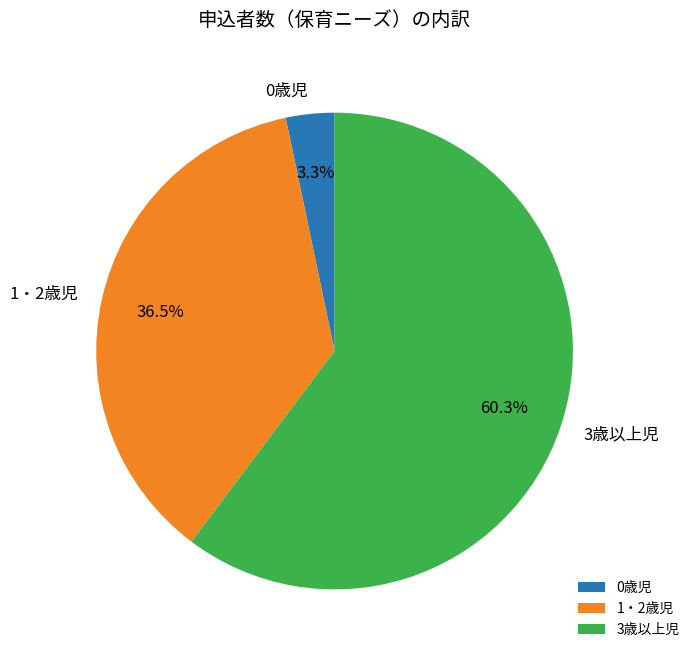

To the nearest percent, what is the average slice percentage?

33%